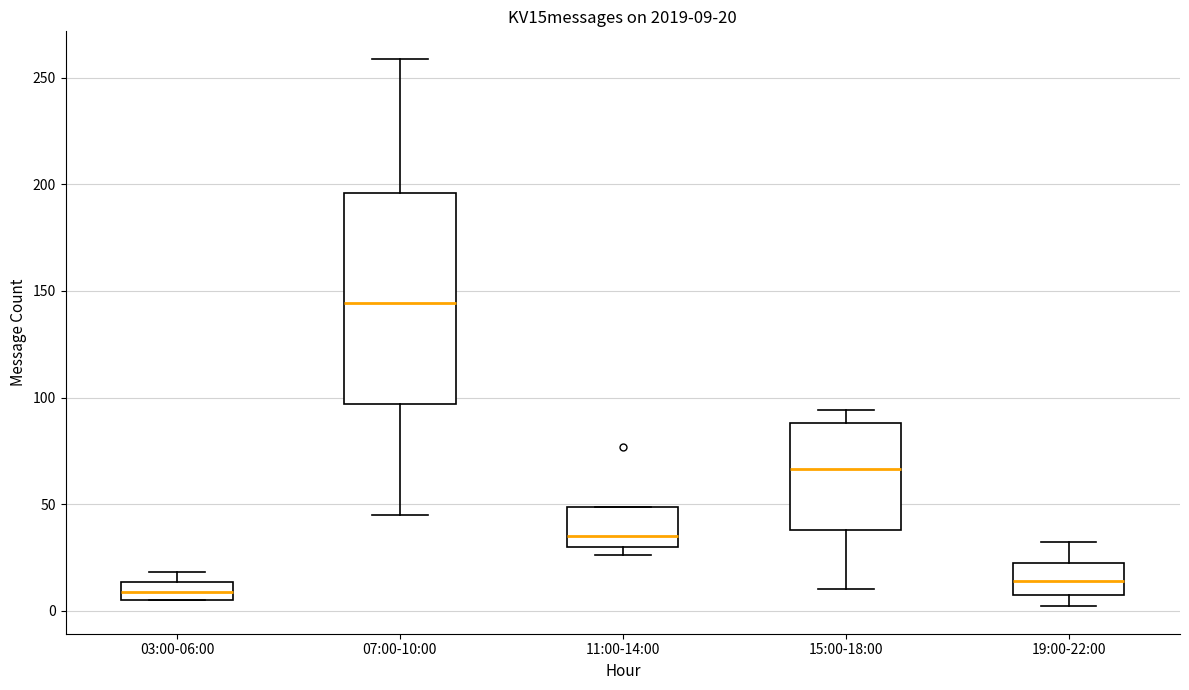

Which box's median line is the lowest?

03:00-06:00